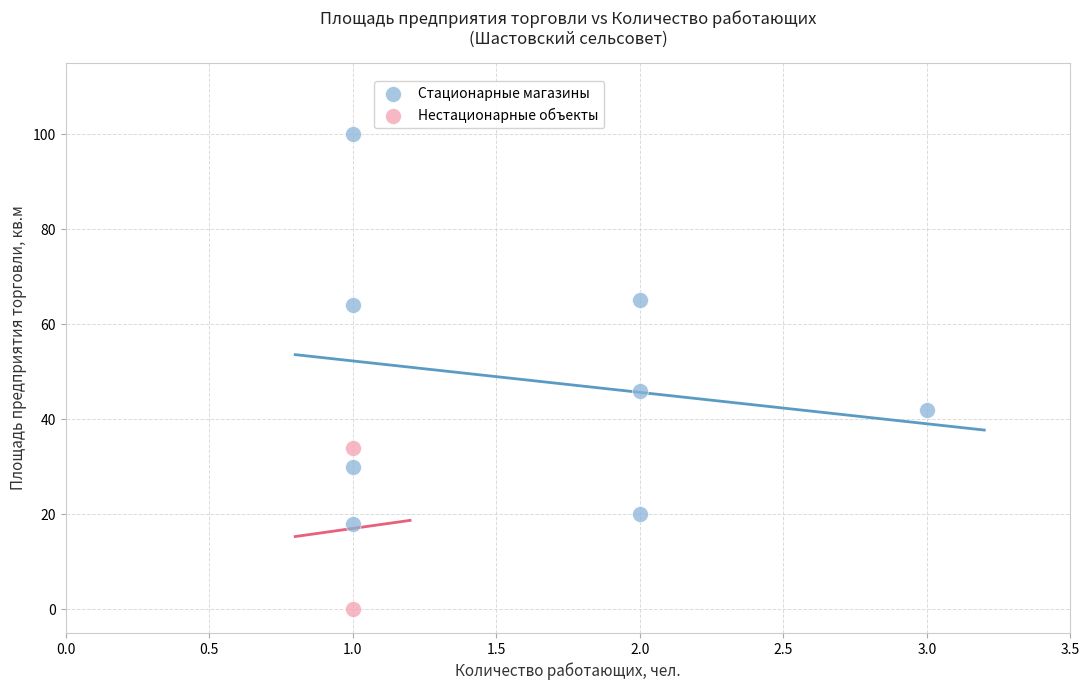

Which series contains the lowest Y value?

Нестационарные объекты